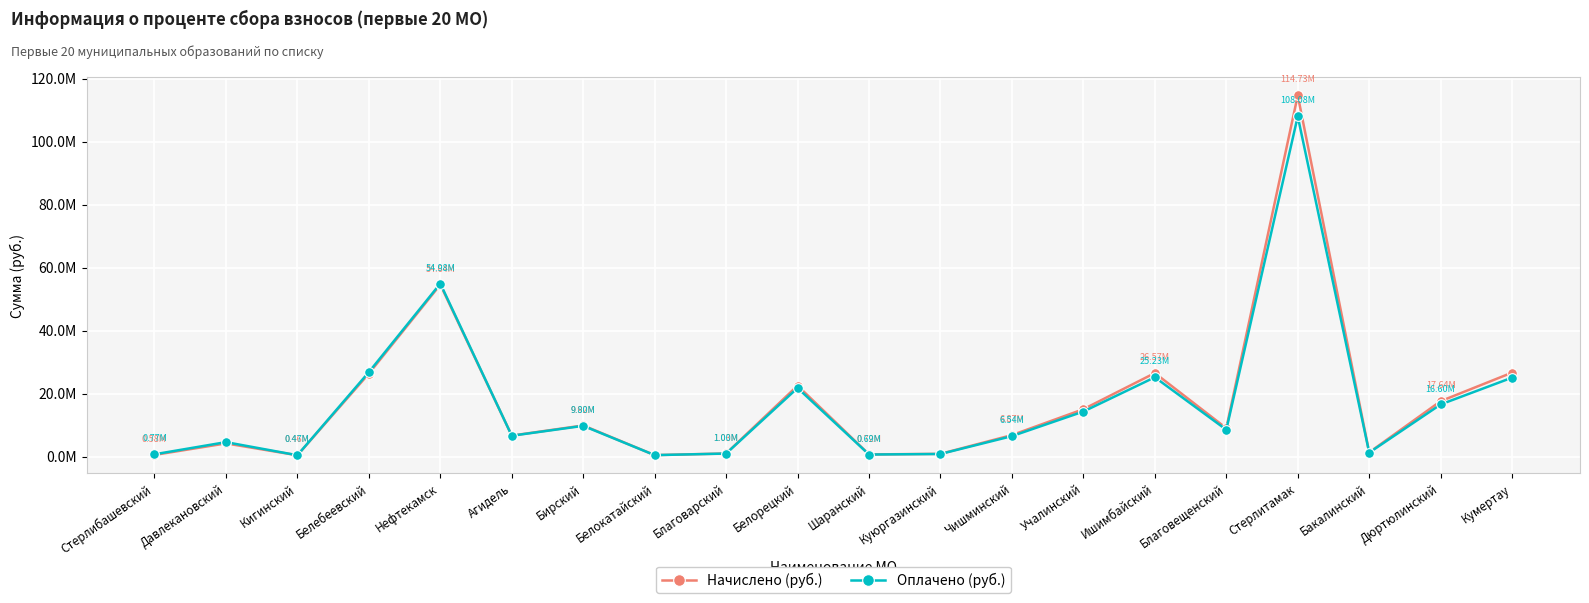

What is the label of the 5th point from the right?

Благовещенский